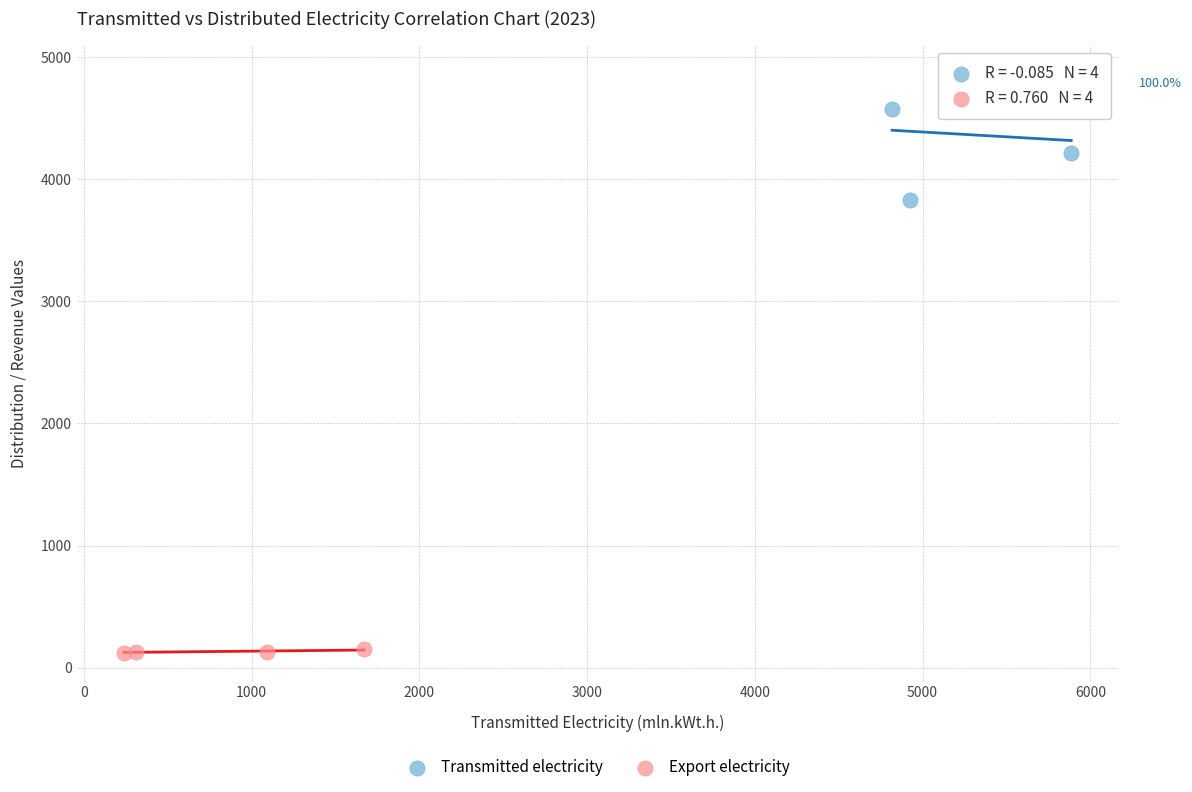

Which series has the widest spread of Y values?

Transmitted electricity